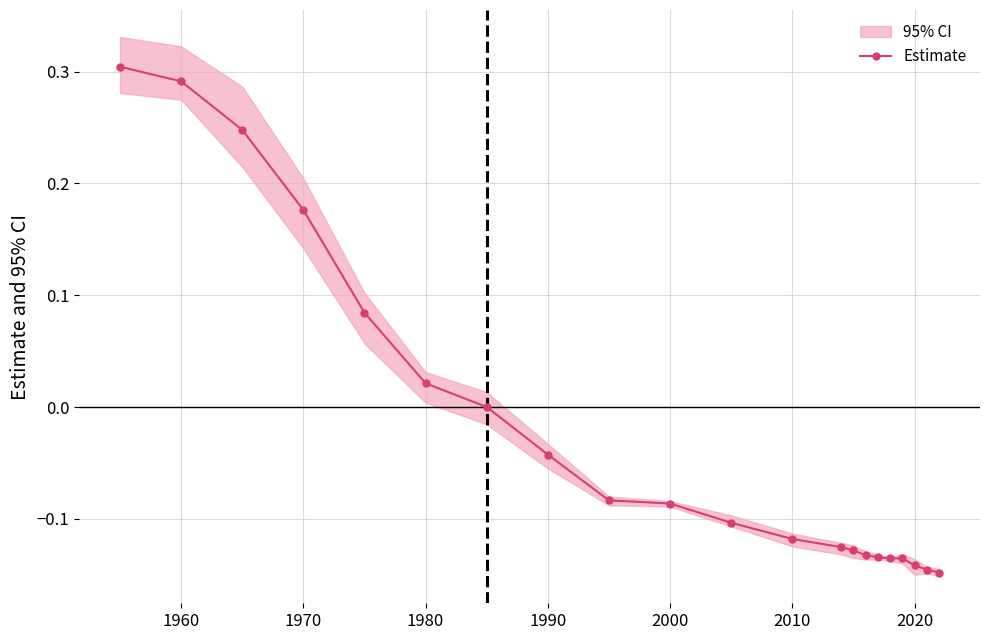

What is the smallest value displayed?

-0.1